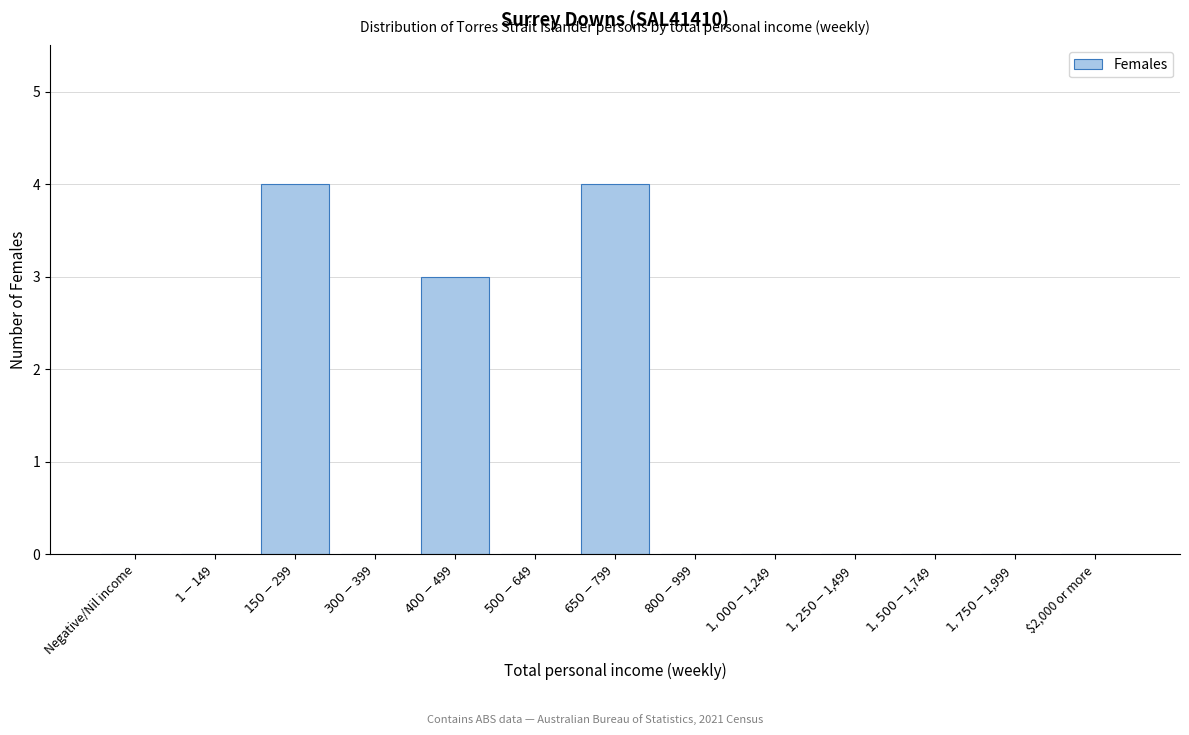

What is the sum of all values?

11